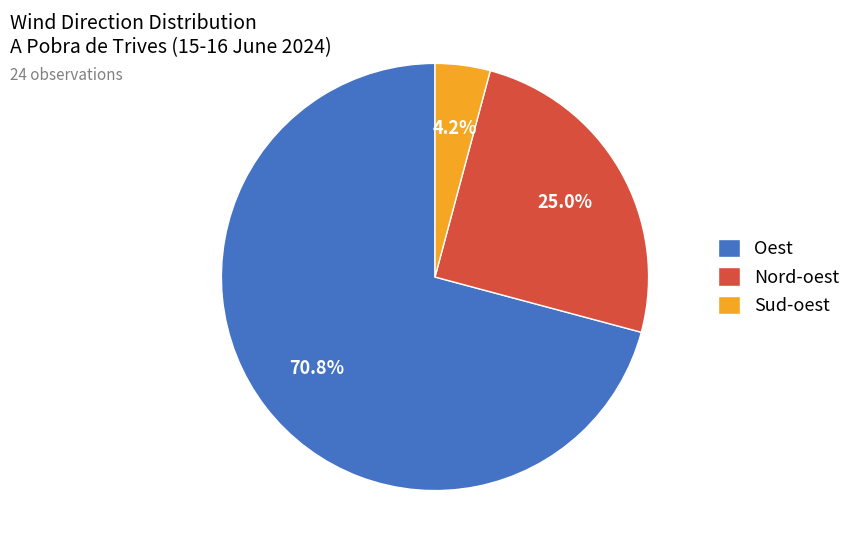

How many slices are in this pie chart?

3